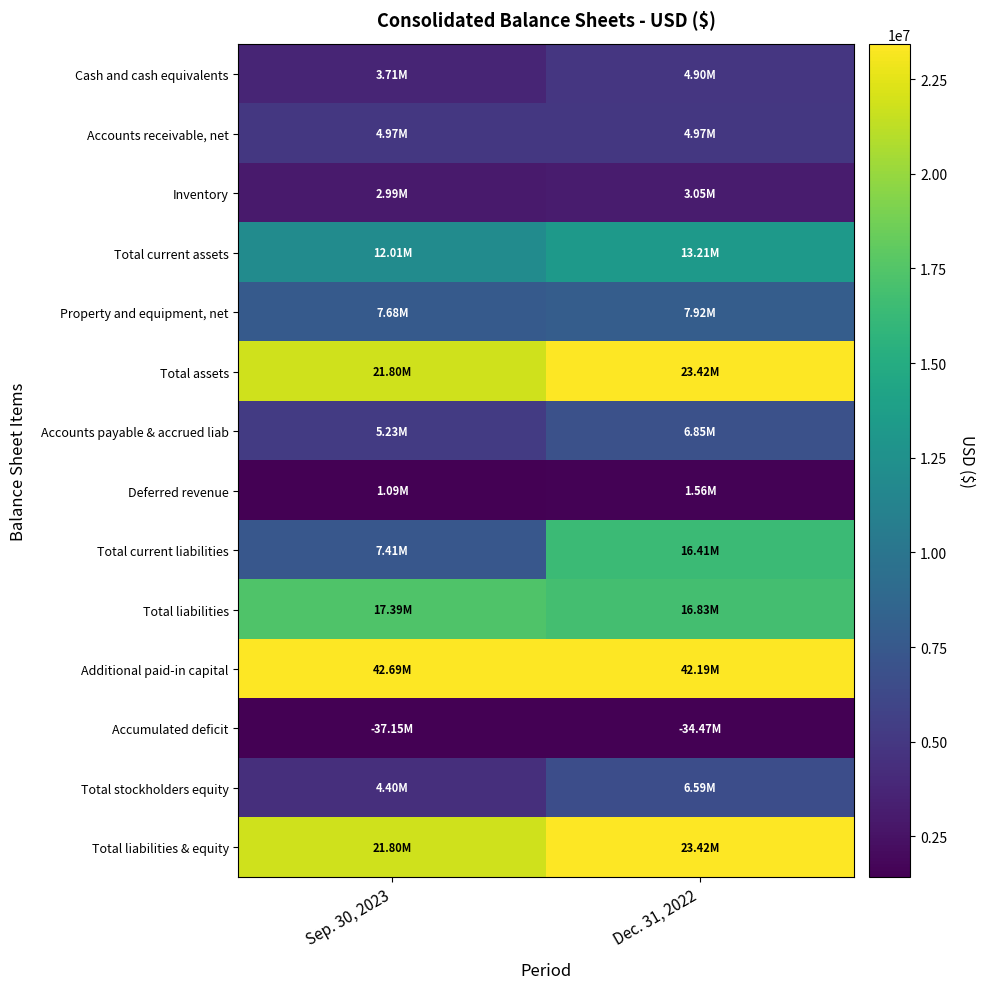

Rank the series by their maximum value, from lowest to highest.

Accumulated deficit, Deferred revenue, Inventory, Cash and cash equivalents, Accounts receivable, net, Total stockholders equity, Accounts payable & accrued liab, Property and equipment, net, Total current assets, Total current liabilities, Total liabilities, Total assets, Total liabilities & equity, Additional paid-in capital